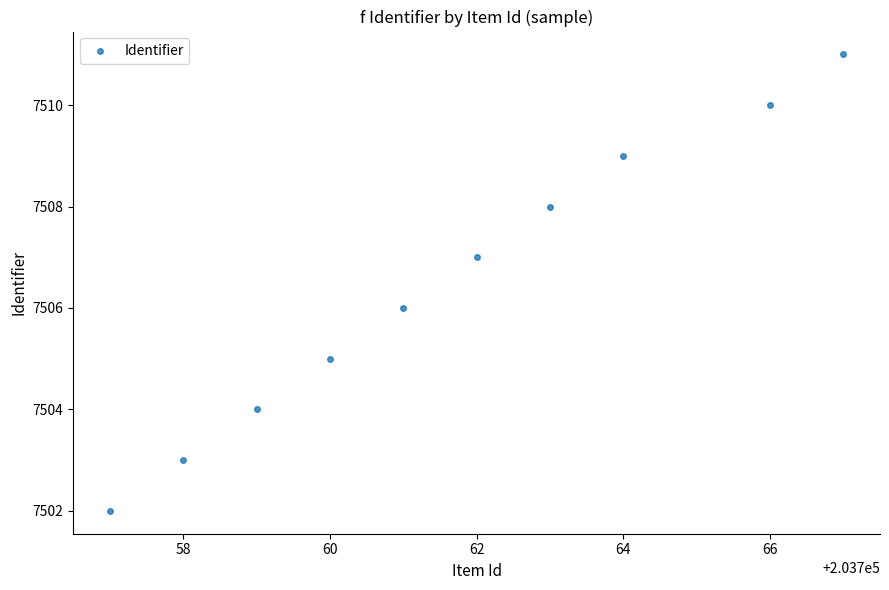

What is the range of Y values (max minus min)?

9